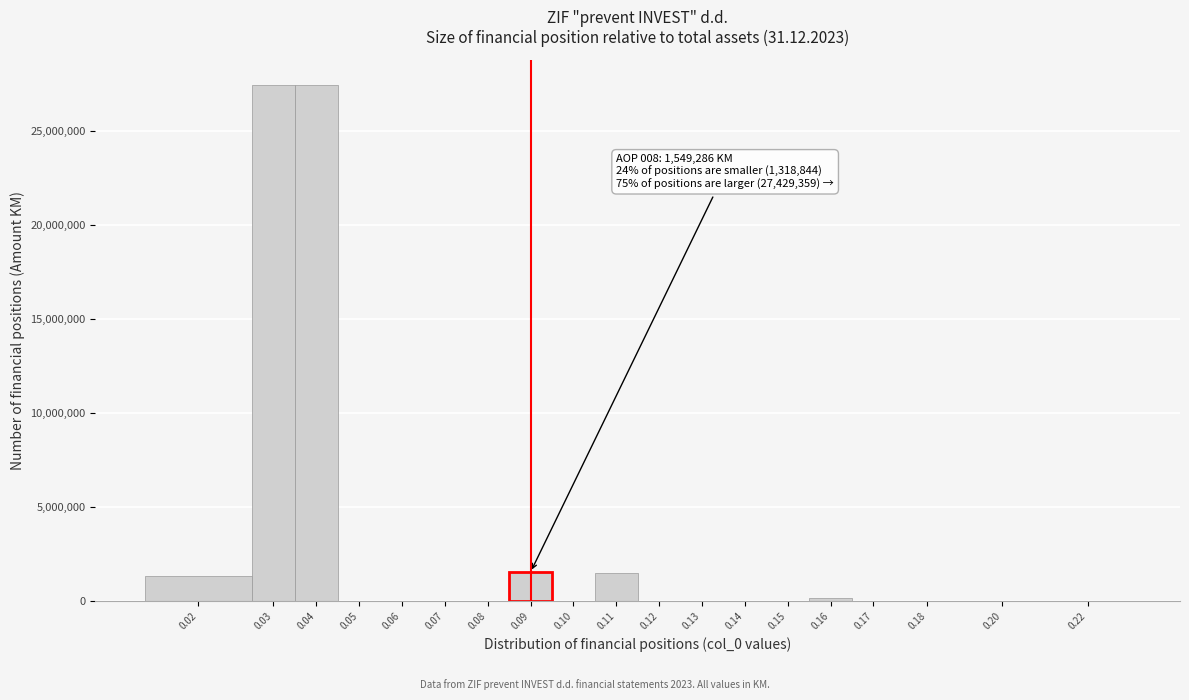

What is the change in value from 0.04 to 0.06?

-27429359